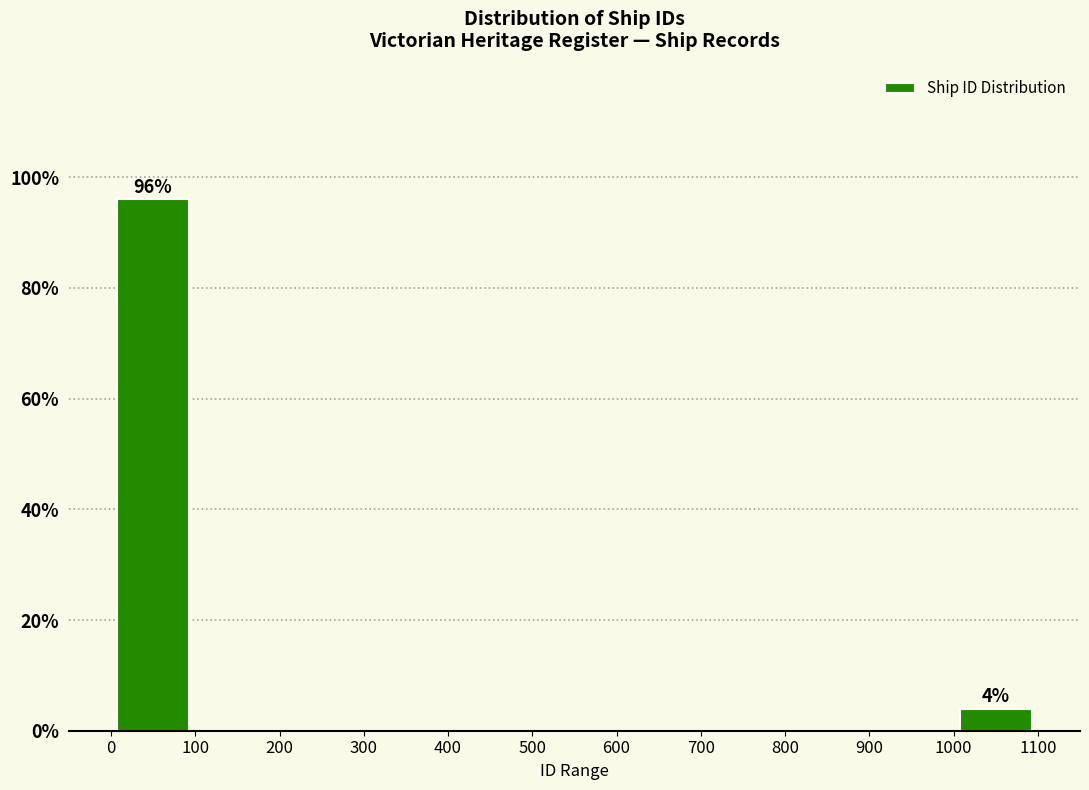

Which range on the x-axis has the tallest bar?

0 to 100